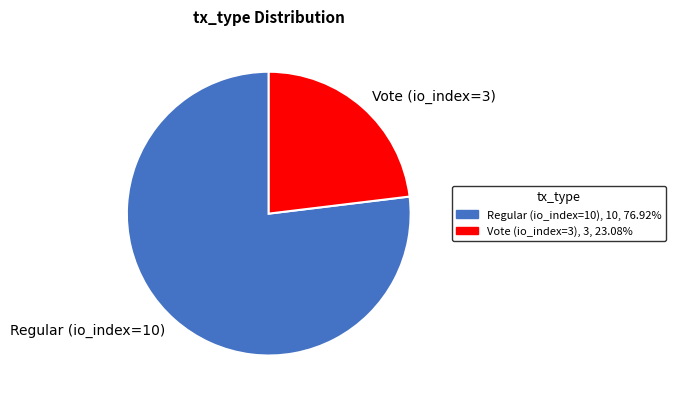

Rank the categories by value from highest to lowest.

Regular (io_index=10), Vote (io_index=3)